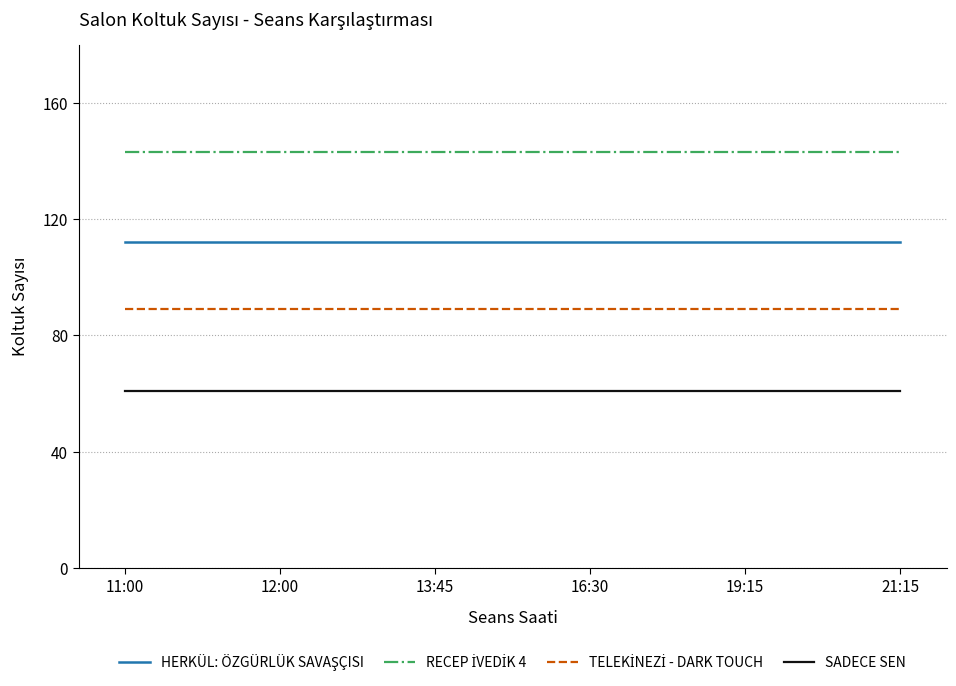

What is the difference between the highest and lowest values at 13:45?

82